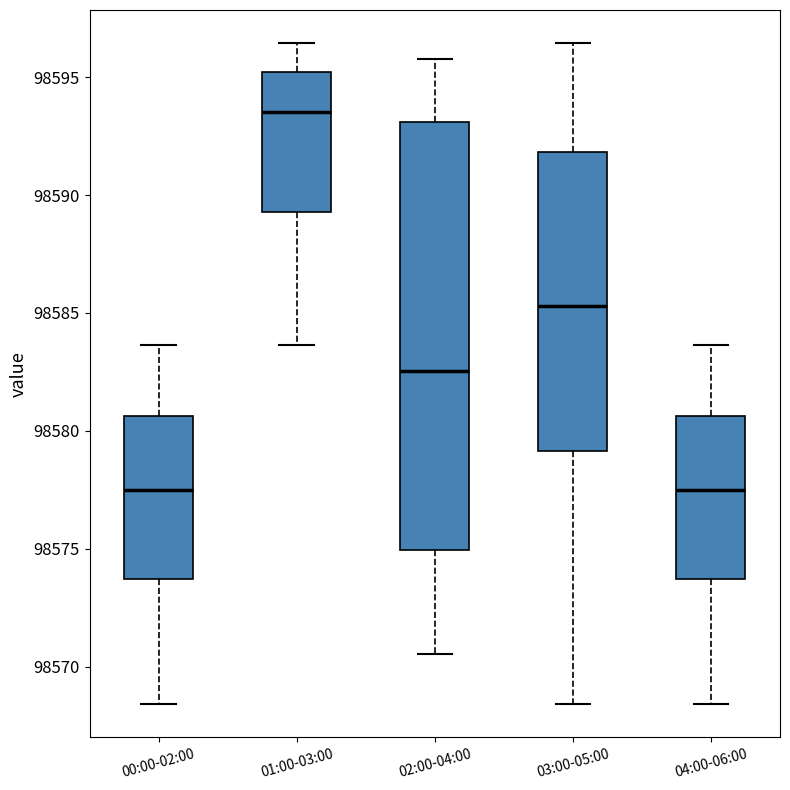

Which box's median line is the highest?

01:00-03:00